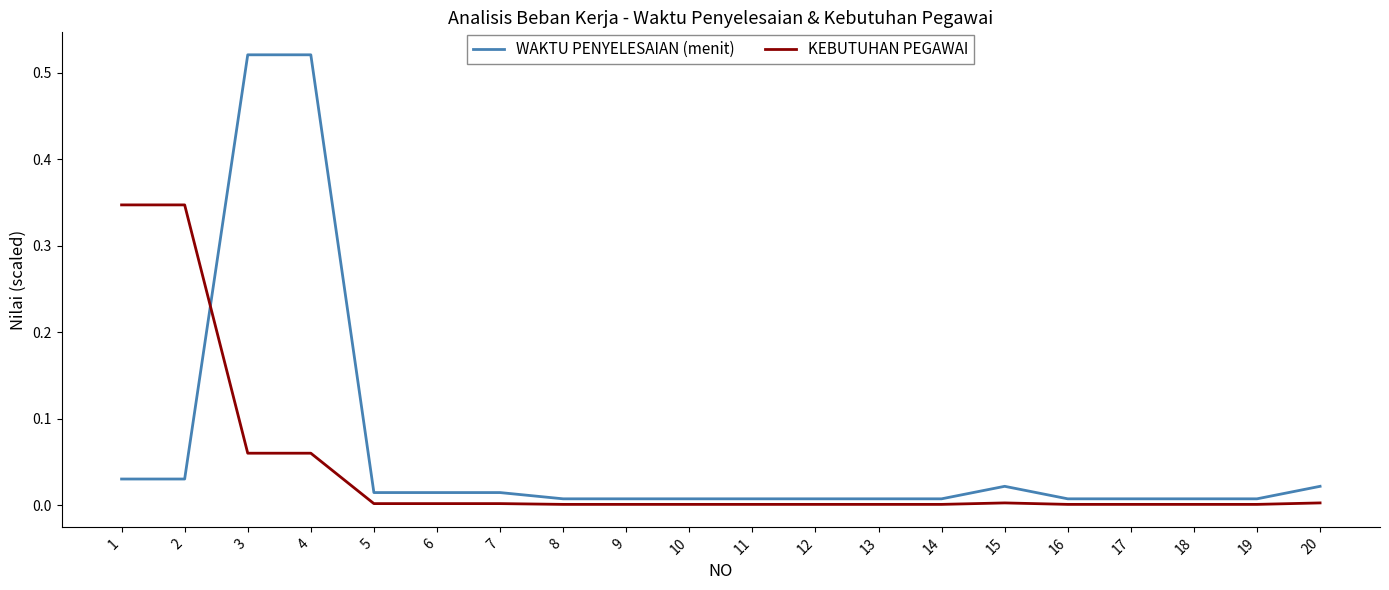

Count the number of data series in this chart.

2